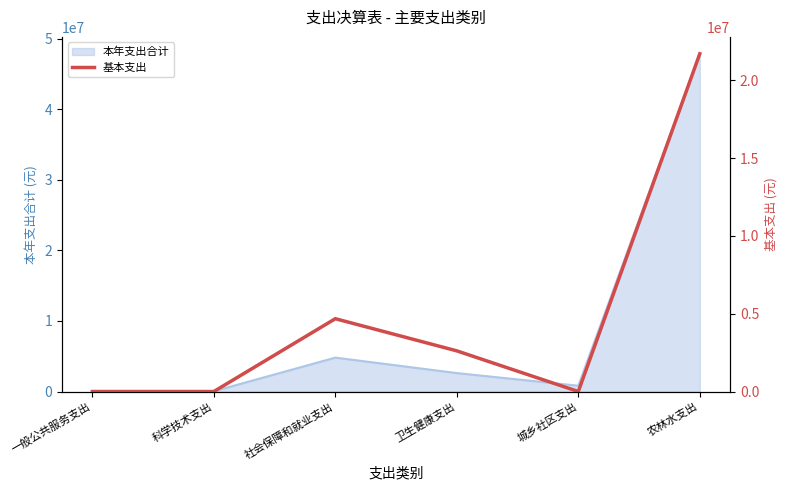

How many points are higher than both their immediate neighbors (excluding endpoints)?

1